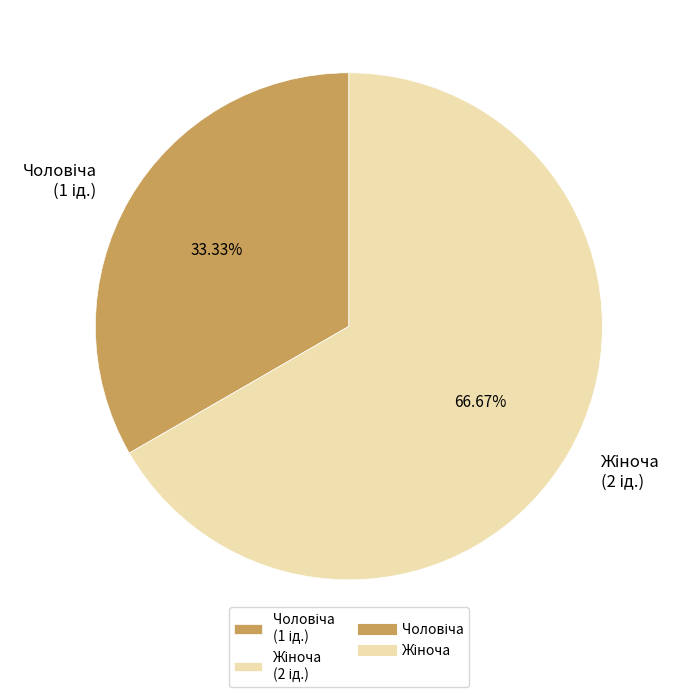

Is there any slice that represents more than half of the pie?

Yes